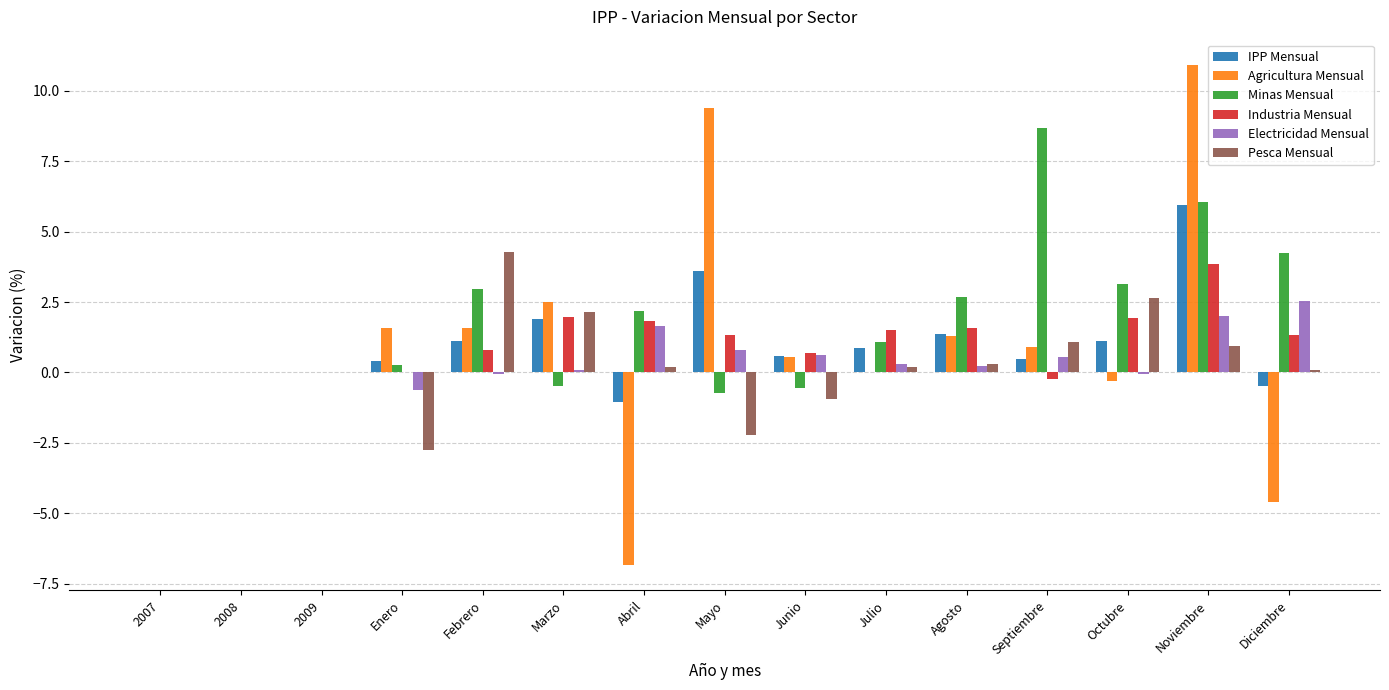

Where is IPP Mensual nearest to the value 2?

Marzo